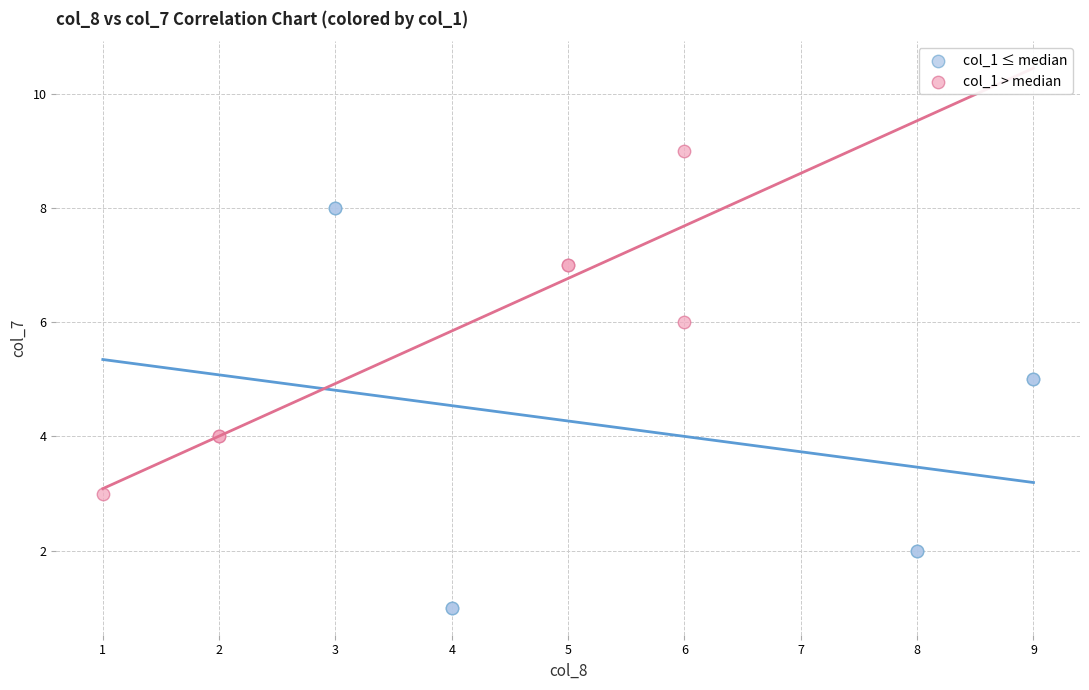

Which series has the widest spread of Y values?

col_1 ≤ median